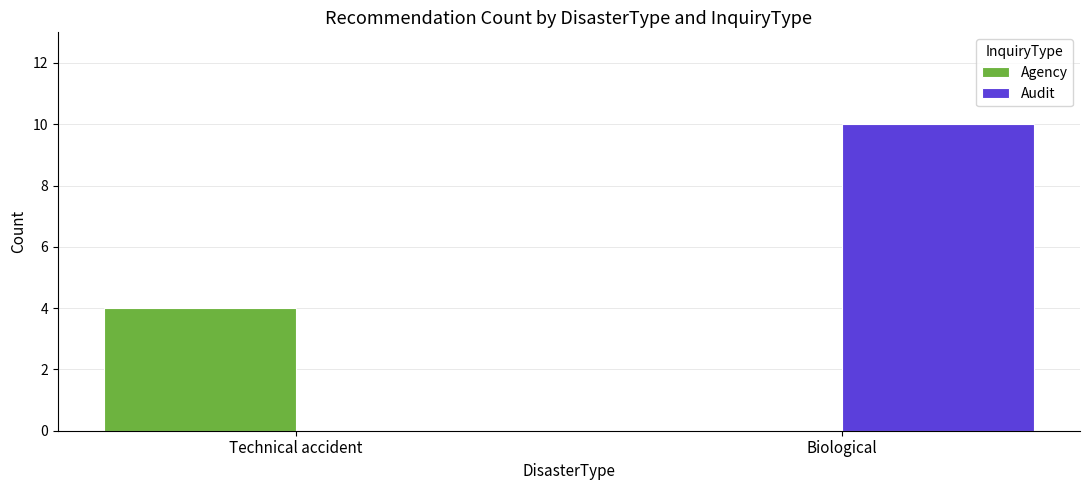

Is it true that Agency equals -1 at Biological?

False